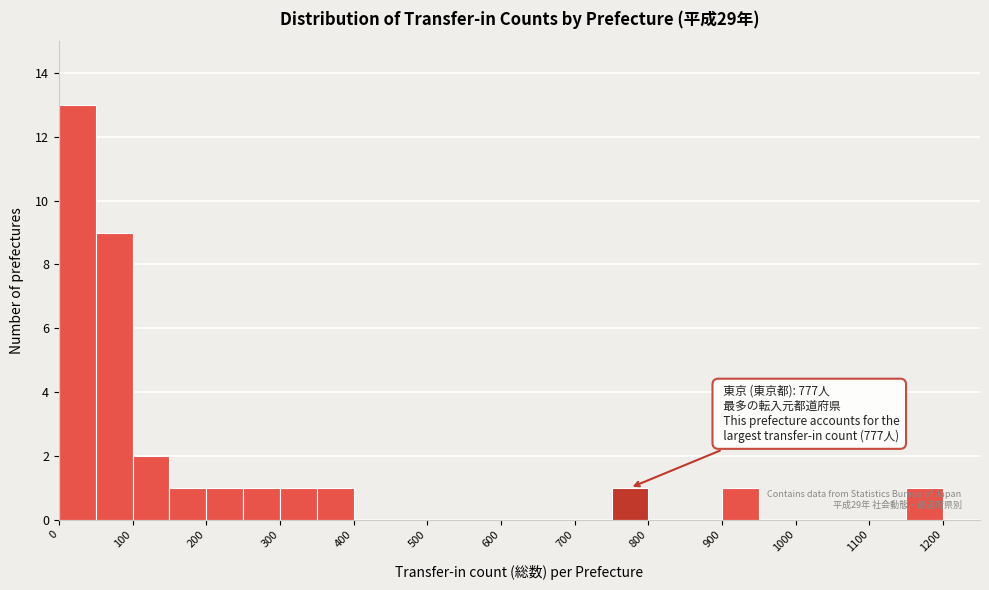

Which range on the x-axis has the tallest bar?

0 to 50